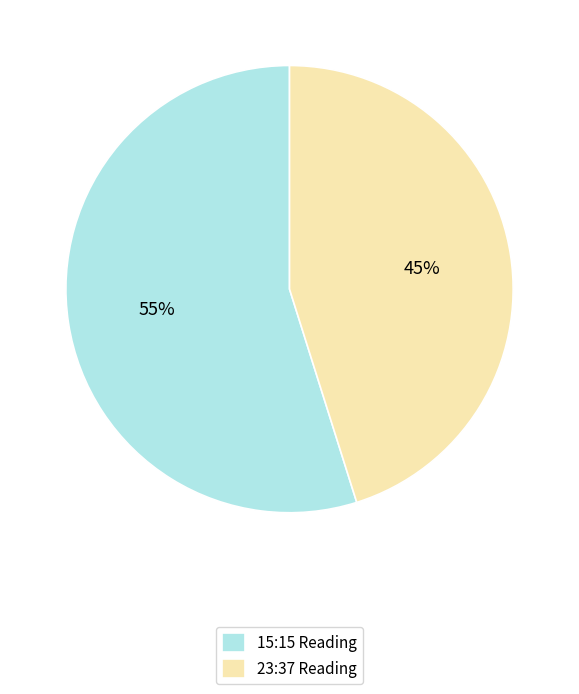

Is there a majority slice in this chart?

Yes